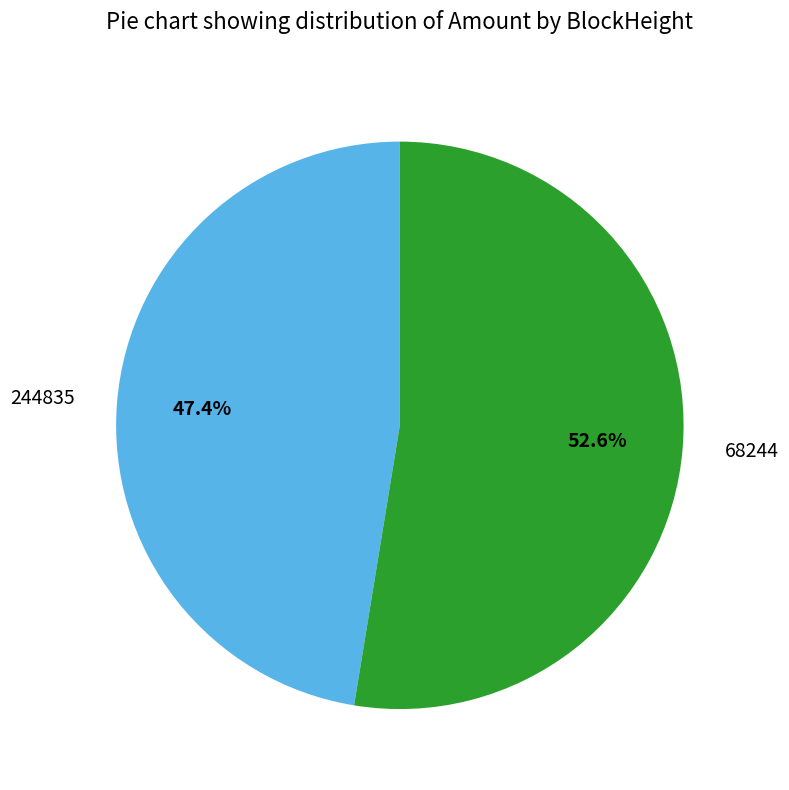

How many slices are in this pie chart?

2